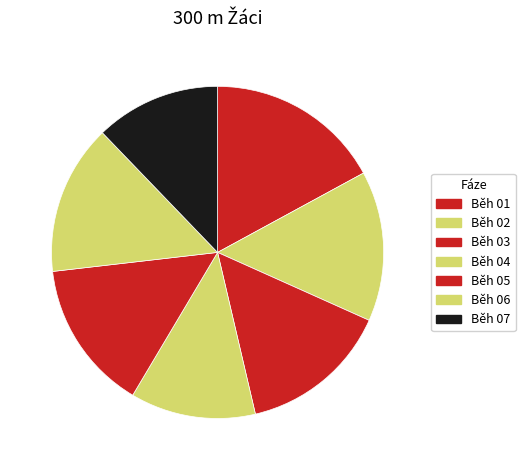

How many slices are in this pie chart?

7